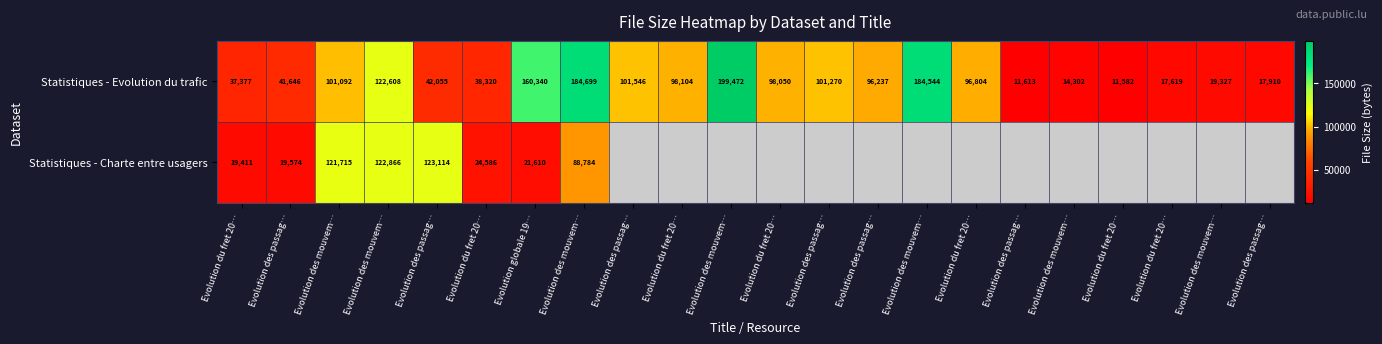

How many values in the Statistiques - Evolution du trafic series exceed 96804?

10